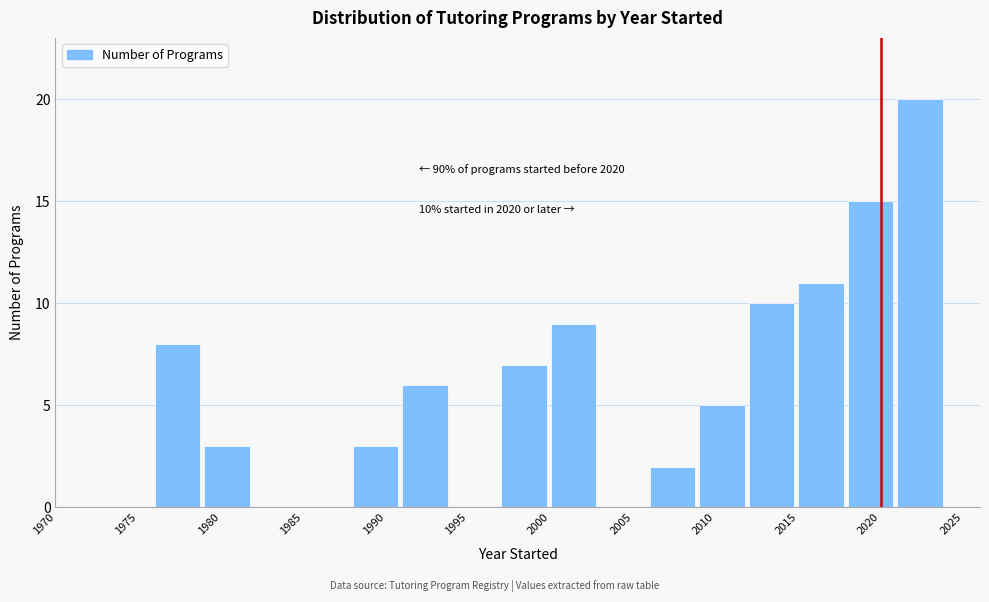

Which range on the x-axis has the tallest bar?

2021 to 2024